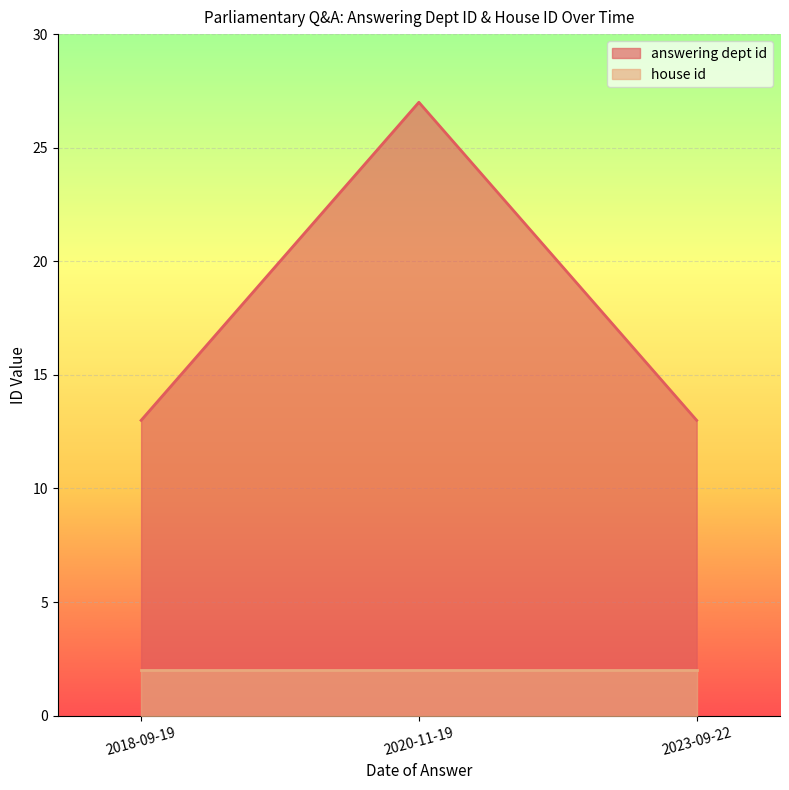

Rank the series by their average value, from lowest to highest.

house id, answering dept id